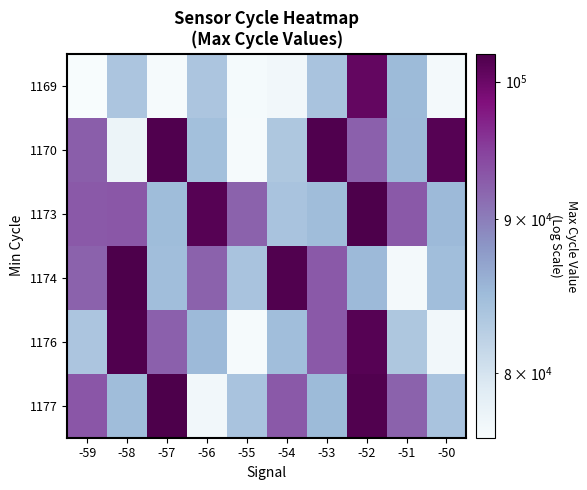

What is the total value across all series at -55?

489332